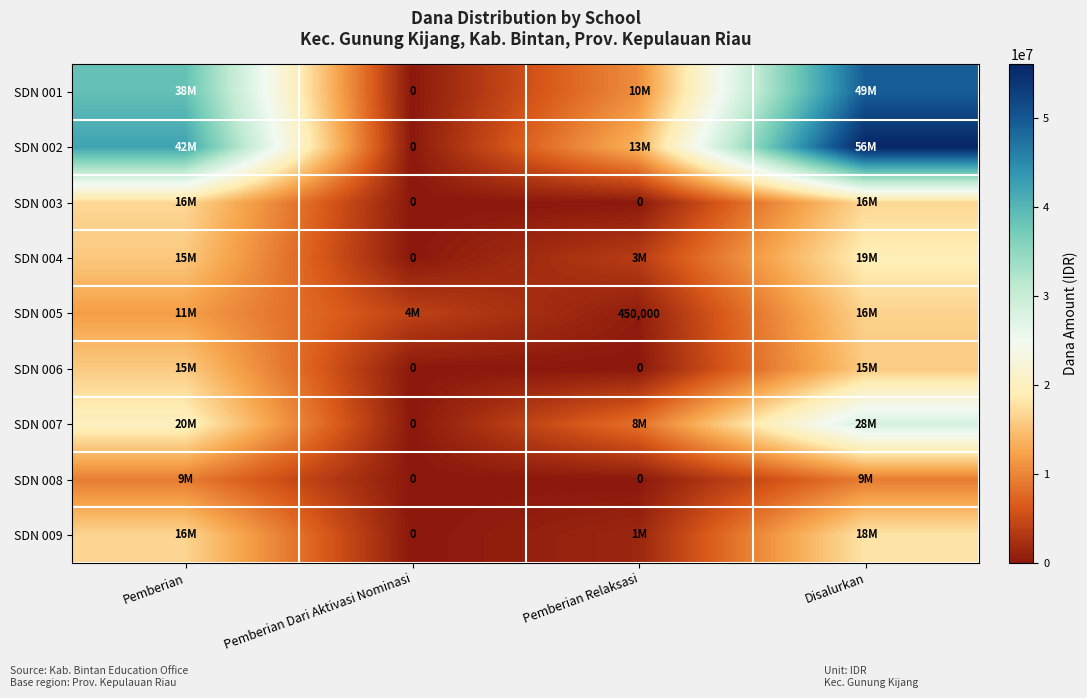

The SDN 004 series shows 13112032 at Pemberian Dari Aktivasi Nominasi. True or false?

False